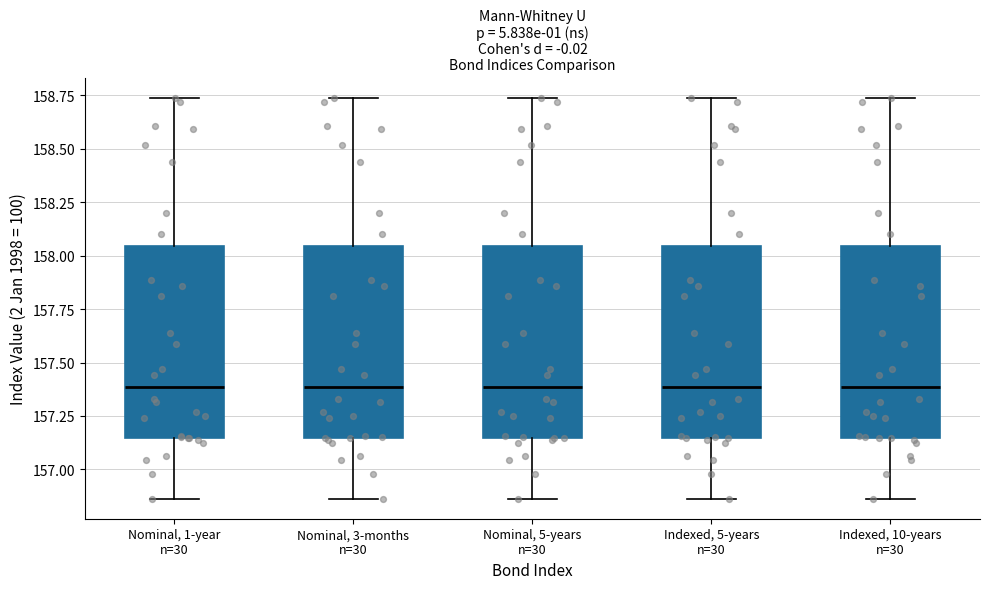

Reading left to right, read every box against the y-axis: the position of its median line, the range the box covers, and the ends of its whiskers. The values are not printed on the chart, so give them approximately, as read against the axis.

Nominal, 1-year n=30: median 157.40, box 157.15 to 158.05, whiskers 156.85 to 158.75
Nominal, 3-months n=30: median 157.40, box 157.15 to 158.05, whiskers 156.85 to 158.75
Nominal, 5-years n=30: median 157.40, box 157.15 to 158.05, whiskers 156.85 to 158.75
Indexed, 5-years n=30: median 157.40, box 157.15 to 158.05, whiskers 156.85 to 158.75
Indexed, 10-years n=30: median 157.40, box 157.15 to 158.05, whiskers 156.85 to 158.75